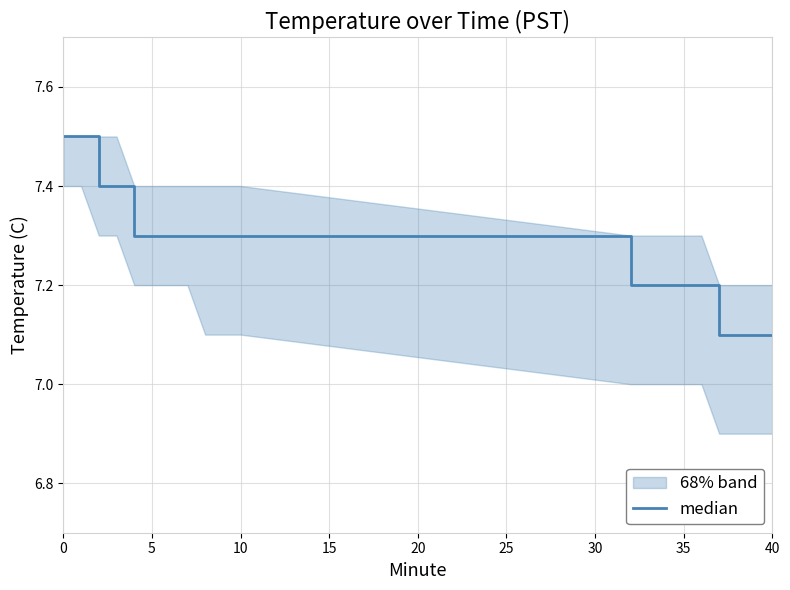

How many values are between 7 and 8?

20